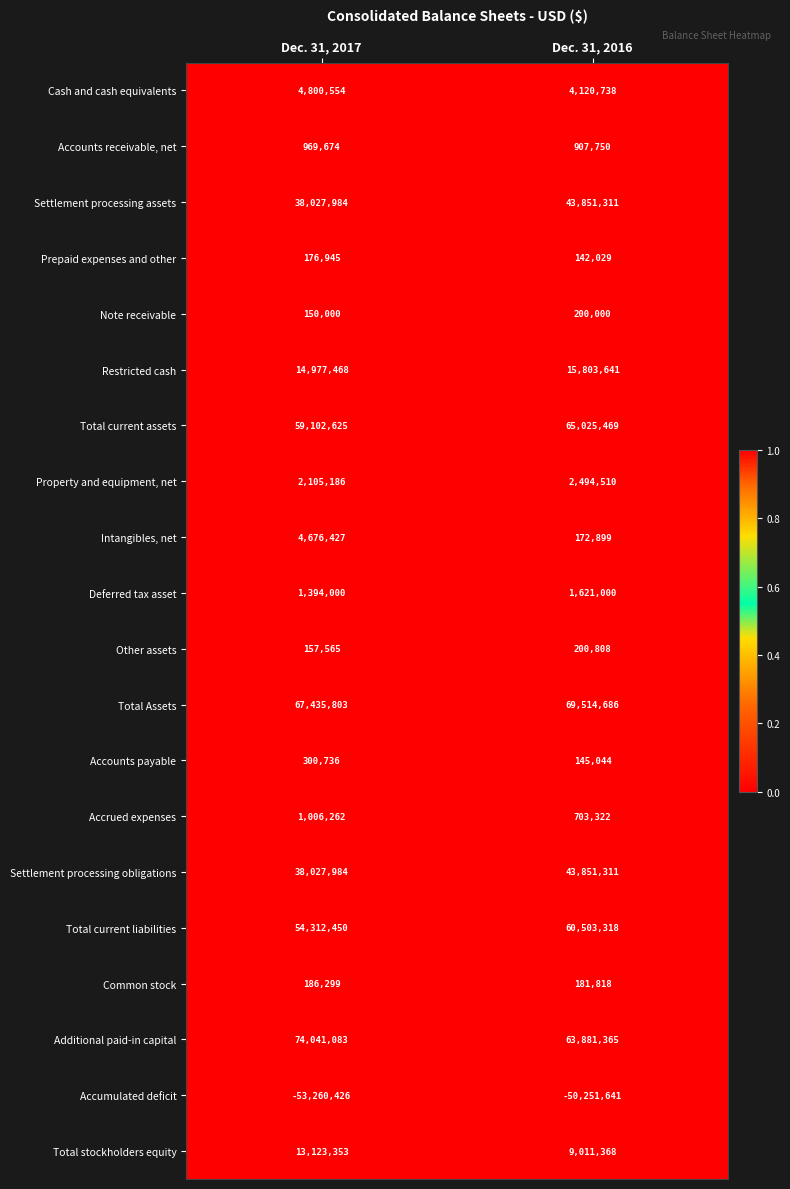

What is the lowest value of the Accounts payable series?

145044